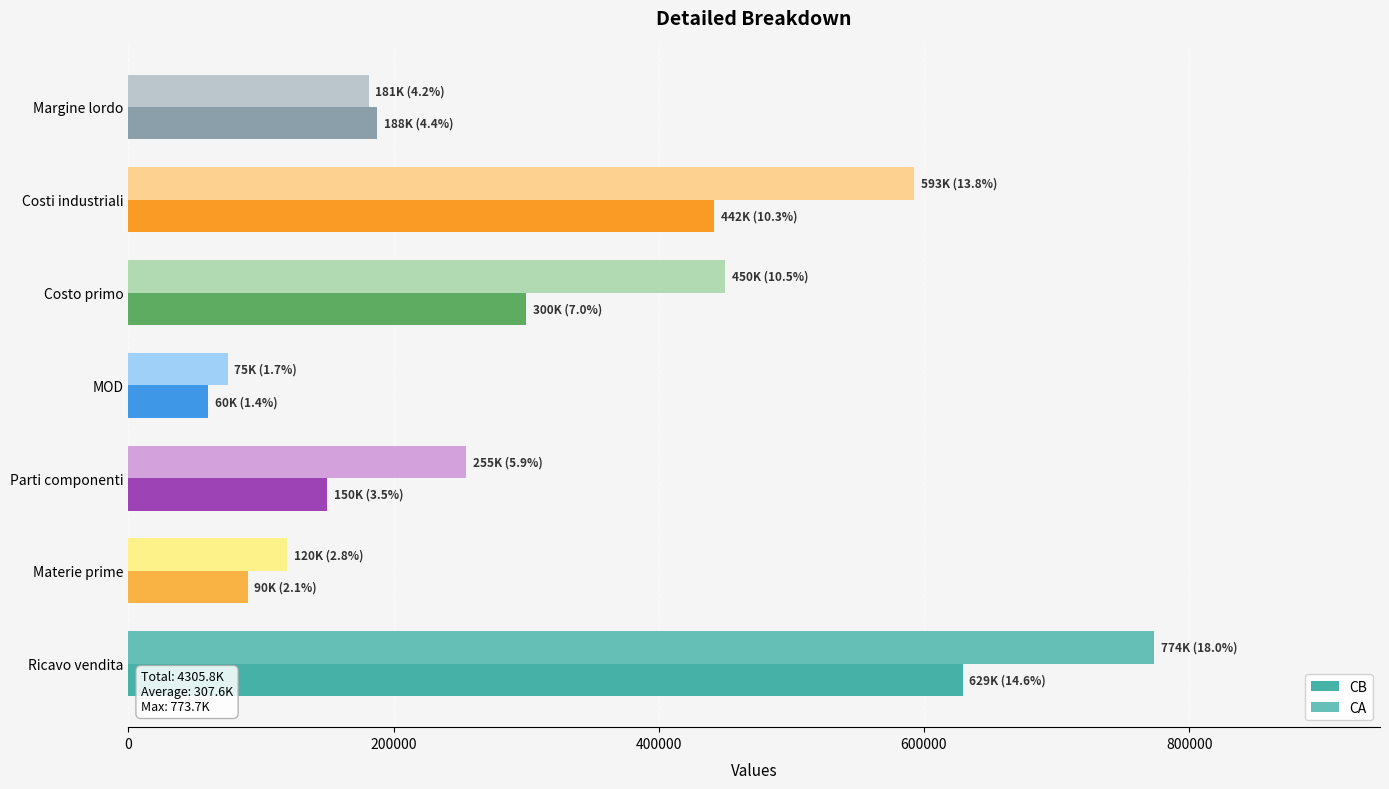

Which series has the largest range (max minus min)?

CA